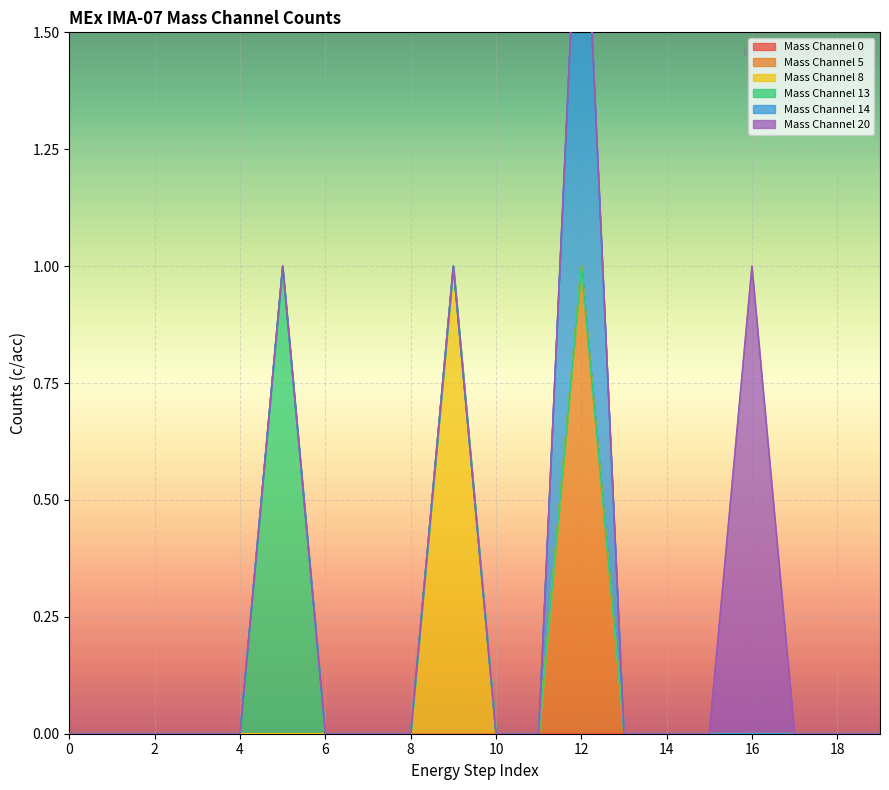

True or false: Mass Channel 5 and Mass Channel 14 cross at least once.

False